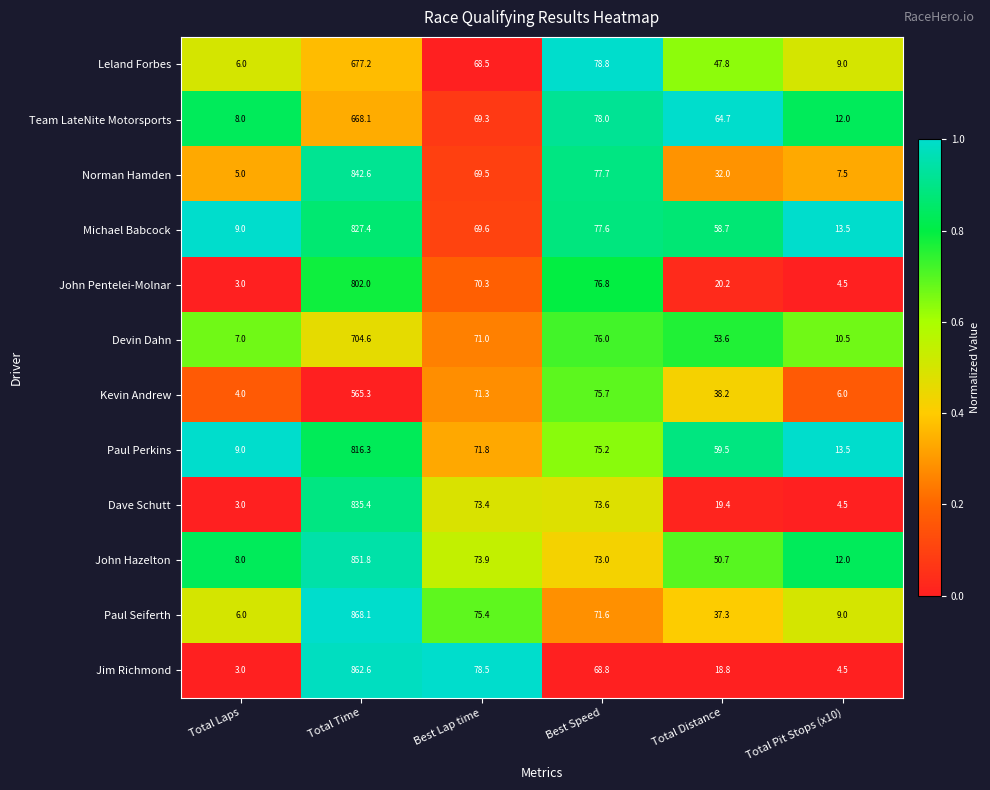

What is the spread (max minus min) of values at Best Lap time?

10.0